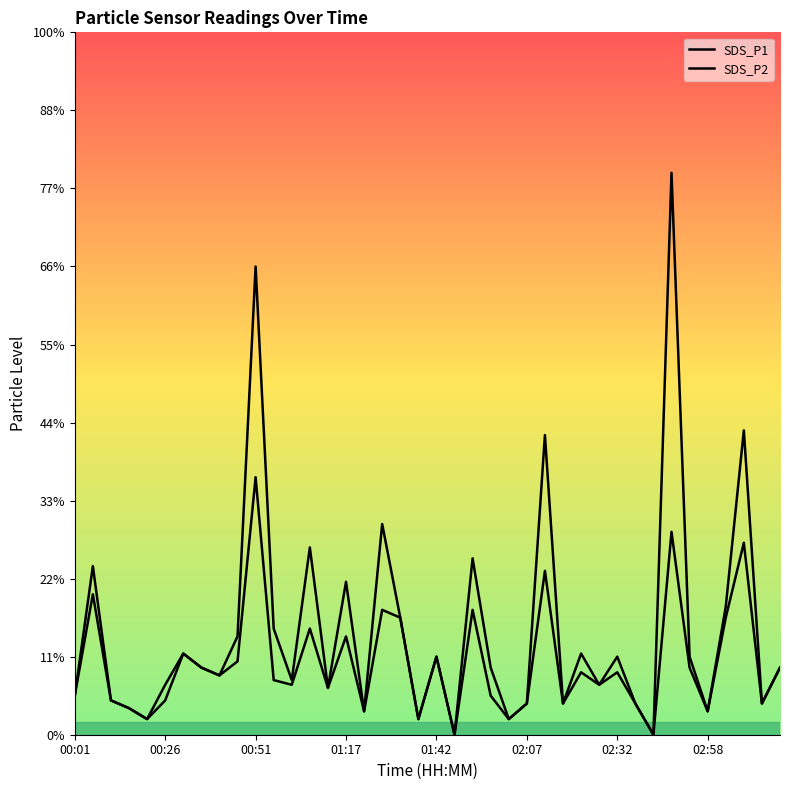

Is it true that SDS_P1 equals 0.8 at 36?

True